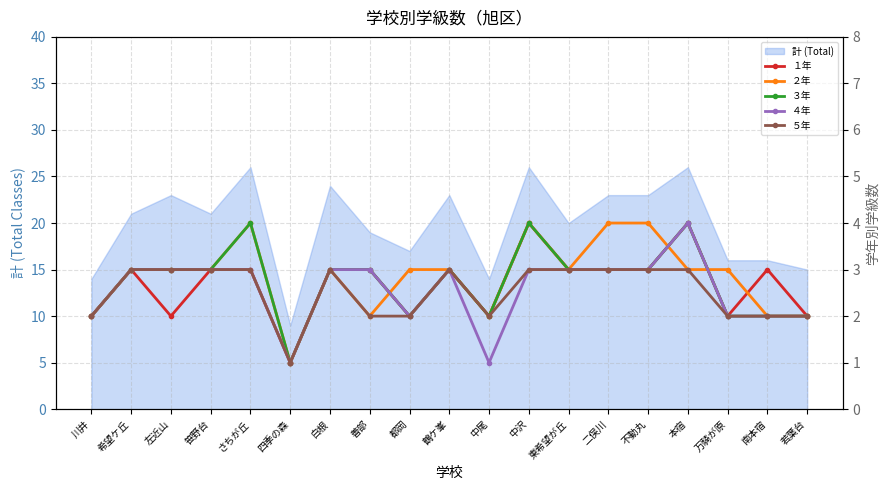

Is the value of ３年 at 若葉台 greater than the value of ５年 at 万騎が原?

No